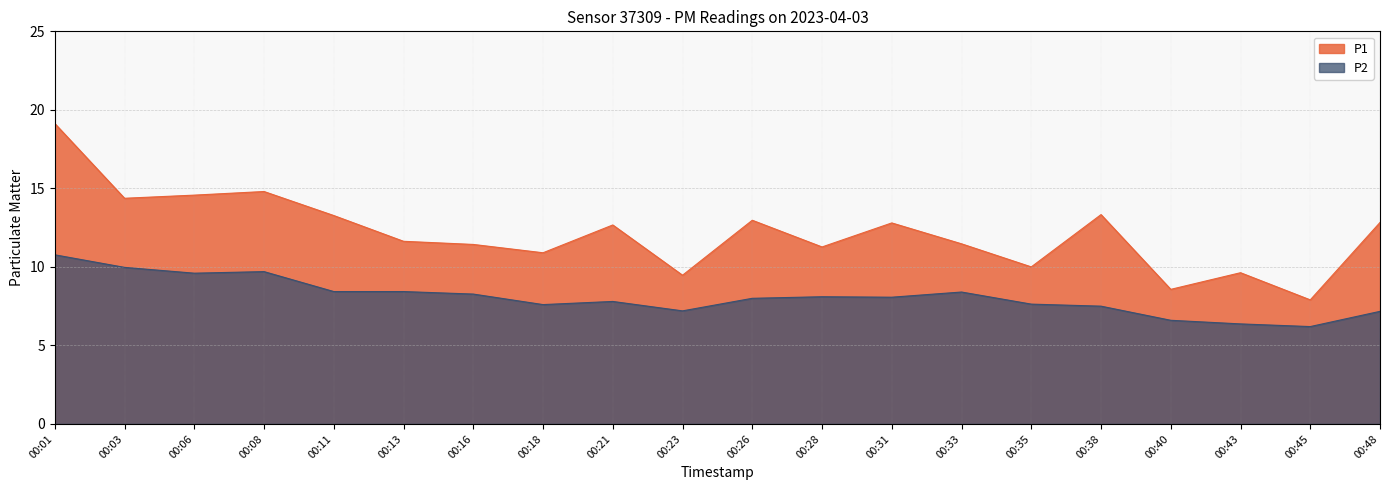

Between 00:33 and 00:35, which series saw the biggest shift?

P1